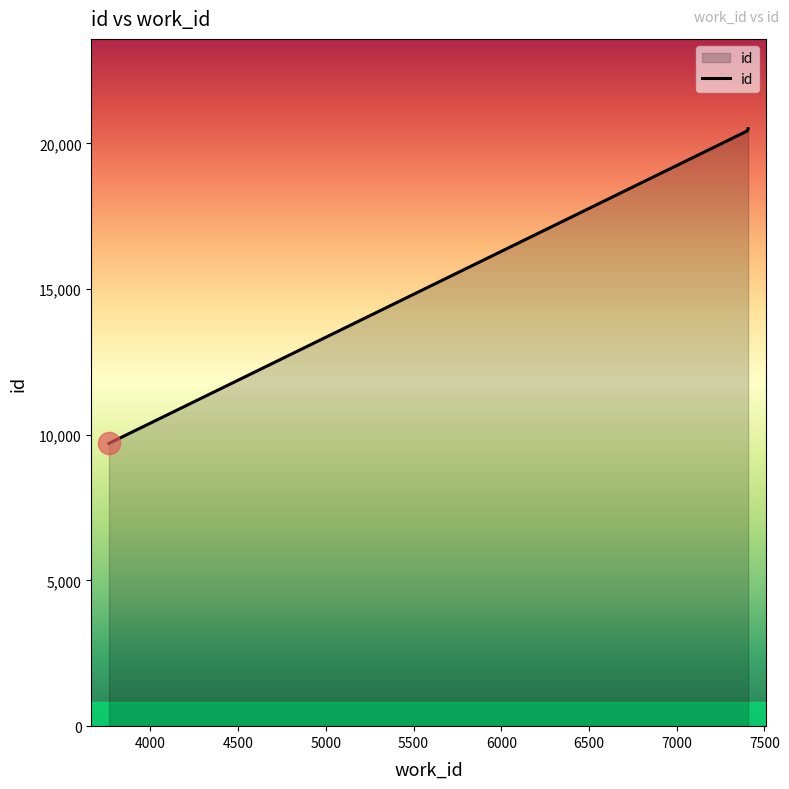

Reading left to right, list all the values displayed in this chart.

9704	20418	20485	20508